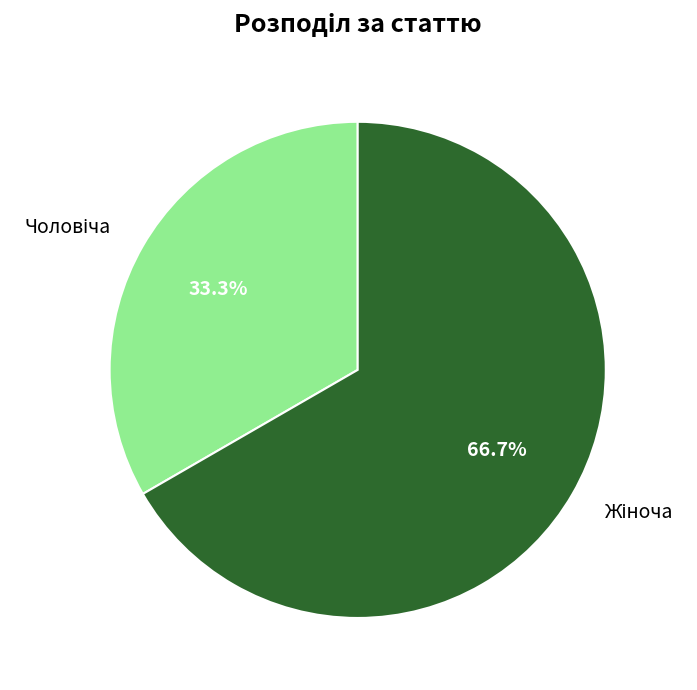

Is there a majority slice in this chart?

Yes